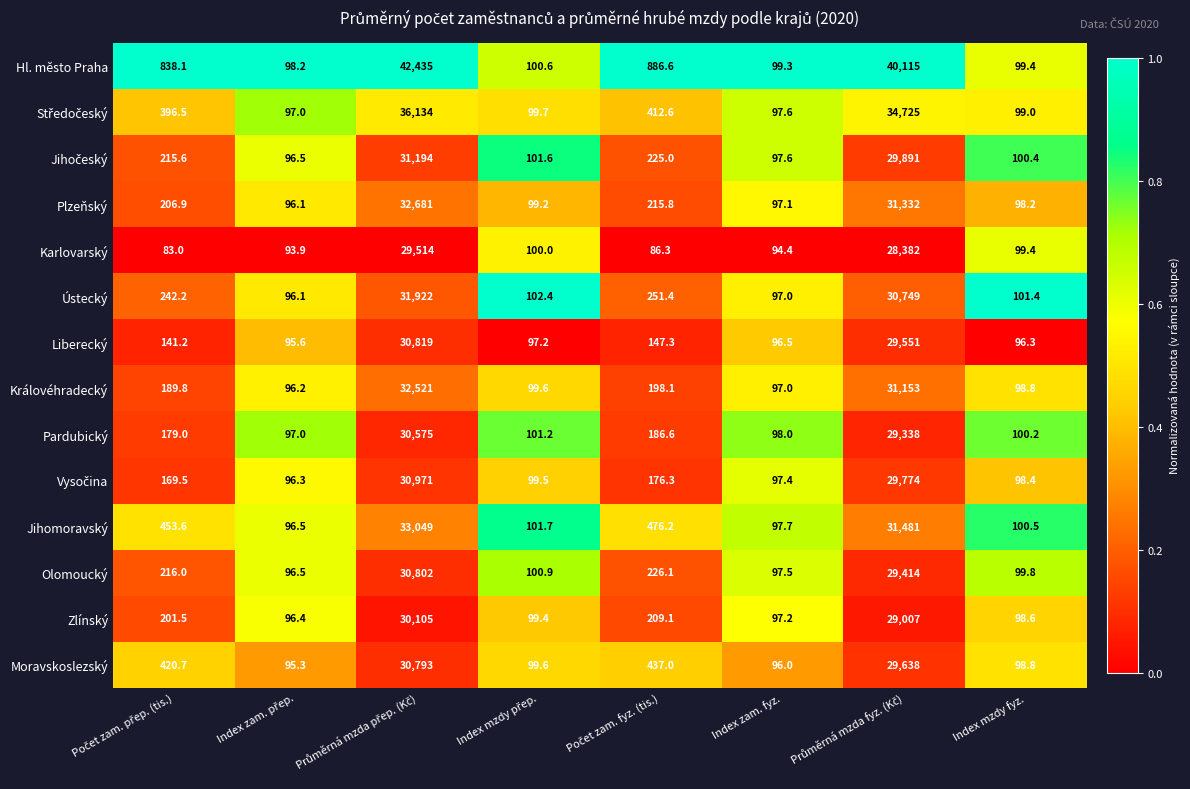

Which series has the largest total across all categories?

Hl. město Praha